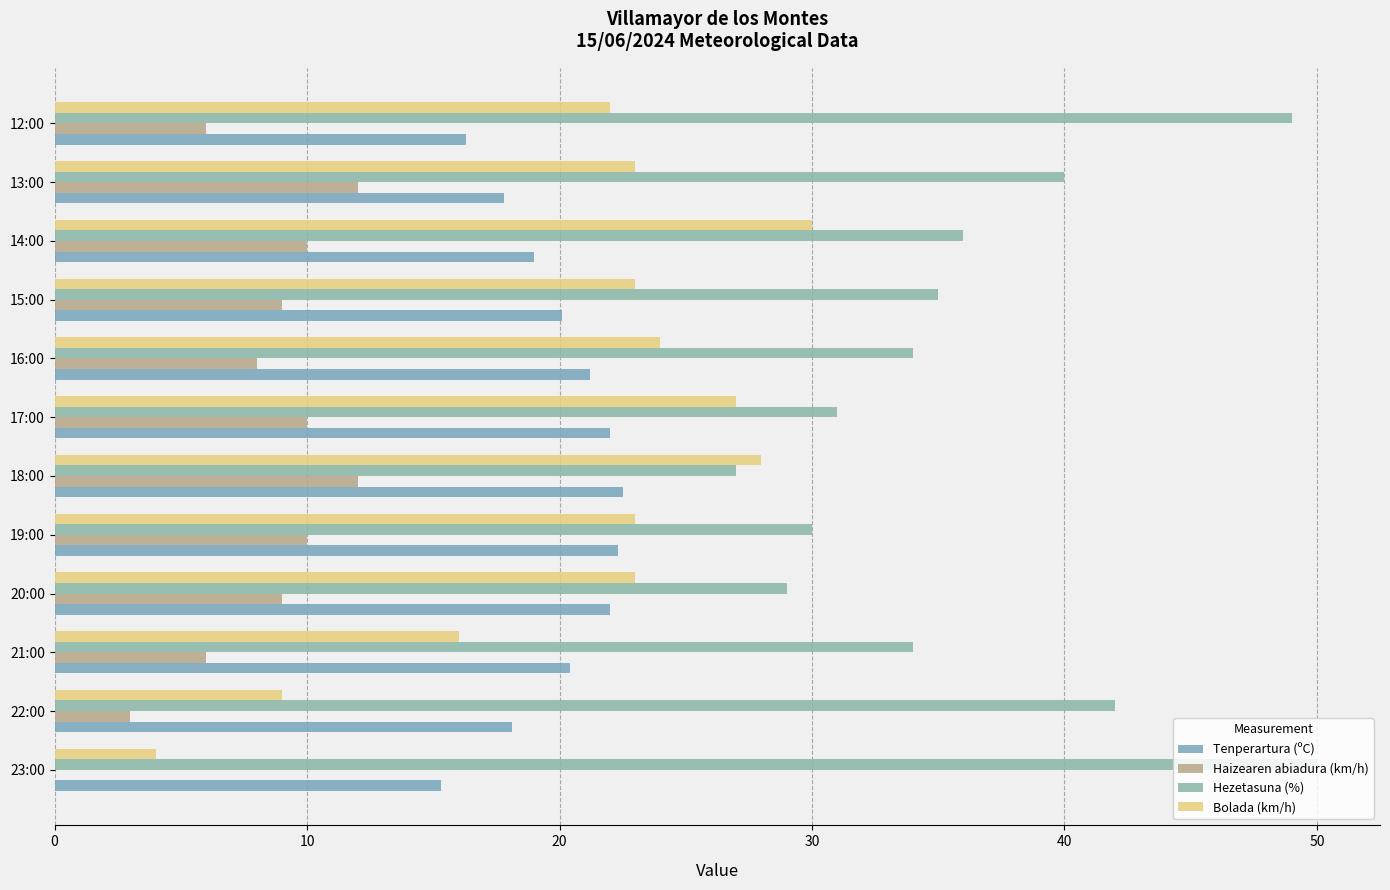

What are all the series names shown in the legend?

Tenperartura (ºC), Haizearen abiadura (km/h), Hezetasuna (%), Bolada (km/h)